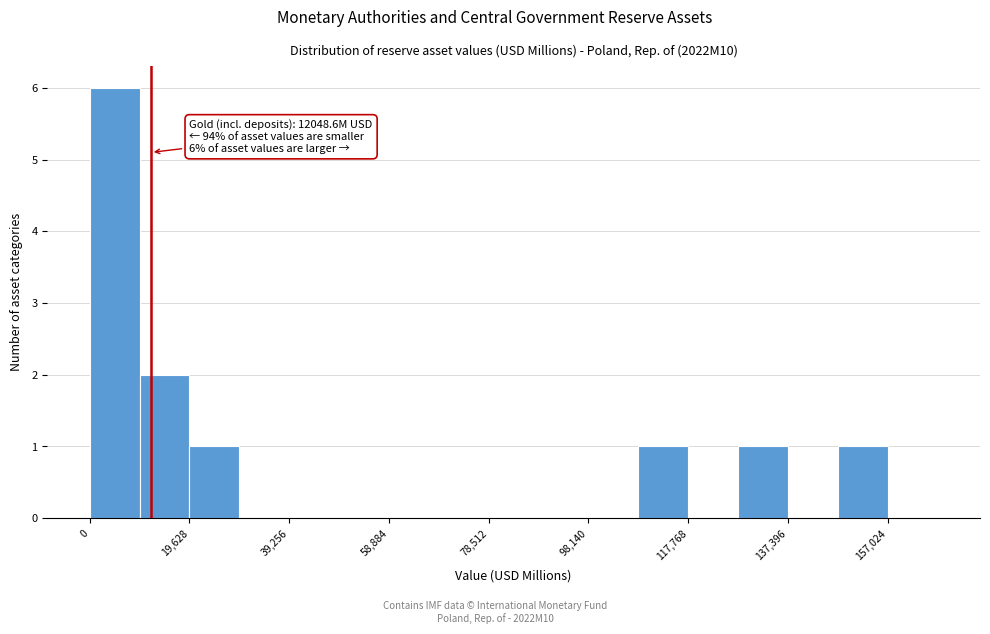

Over which range of the x-axis is the bar tallest?

0 to 10000